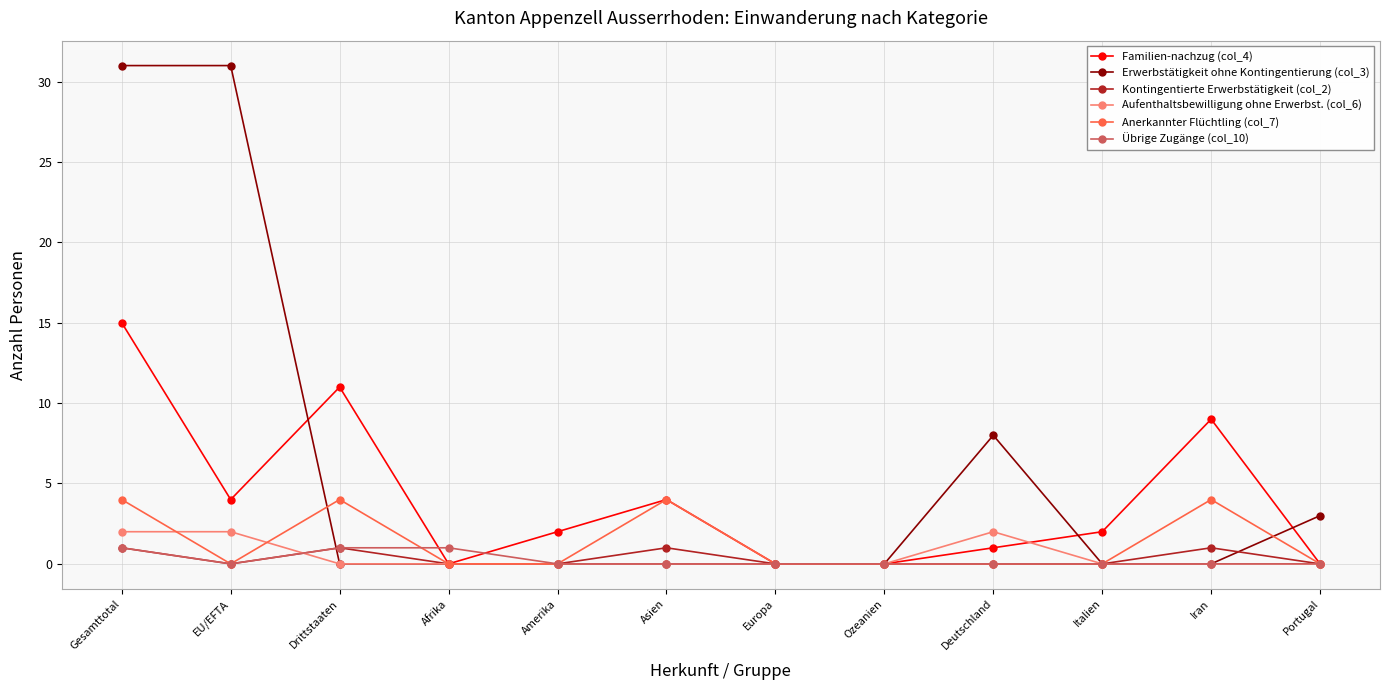

What are all the series names shown in the legend?

Familien-nachzug (col_4), Erwerbstätigkeit ohne Kontingentierung (col_3), Kontingentierte Erwerbstätigkeit (col_2), Aufenthaltsbewilligung ohne Erwerbst. (col_6), Anerkannter Flüchtling (col_7), Übrige Zugänge (col_10)